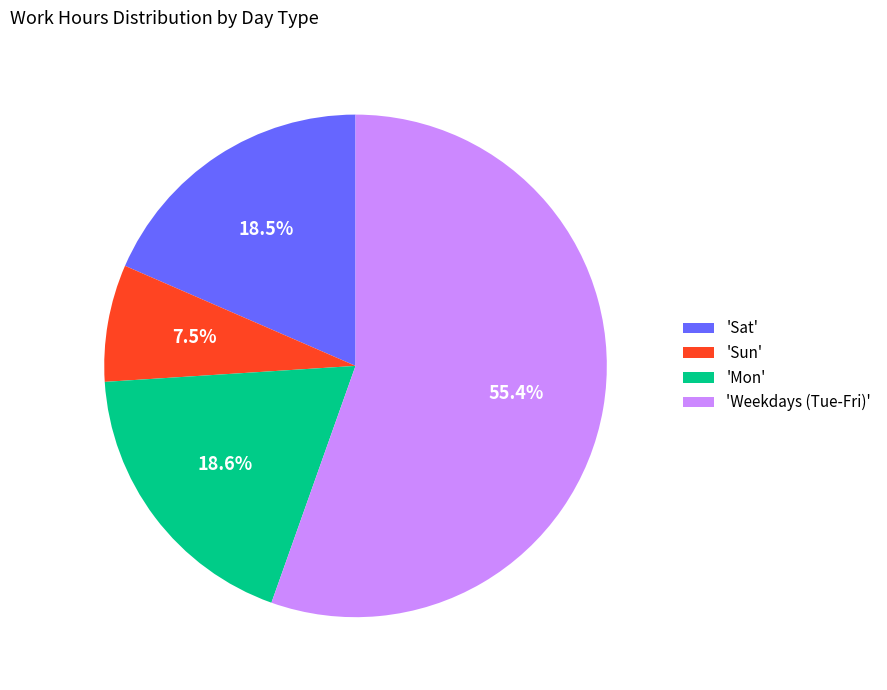

Is there a majority slice in this chart?

Yes